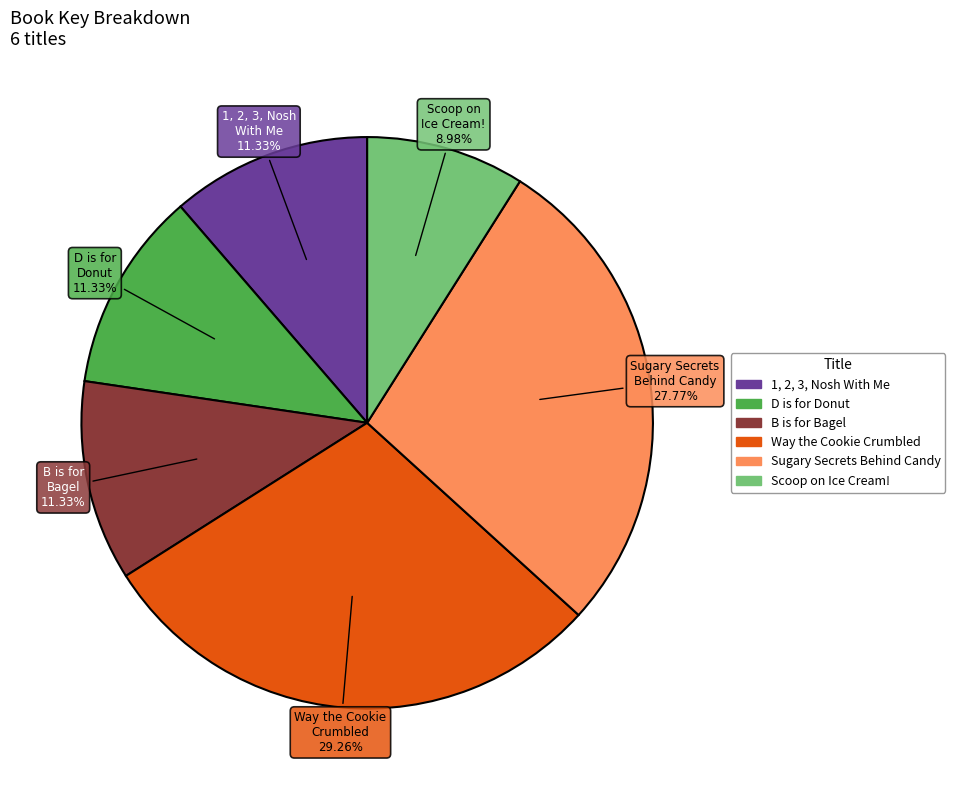

Approximately how many times larger is the value at B is for Bagel compared to 1, 2, 3, Nosh With Me?

1.0